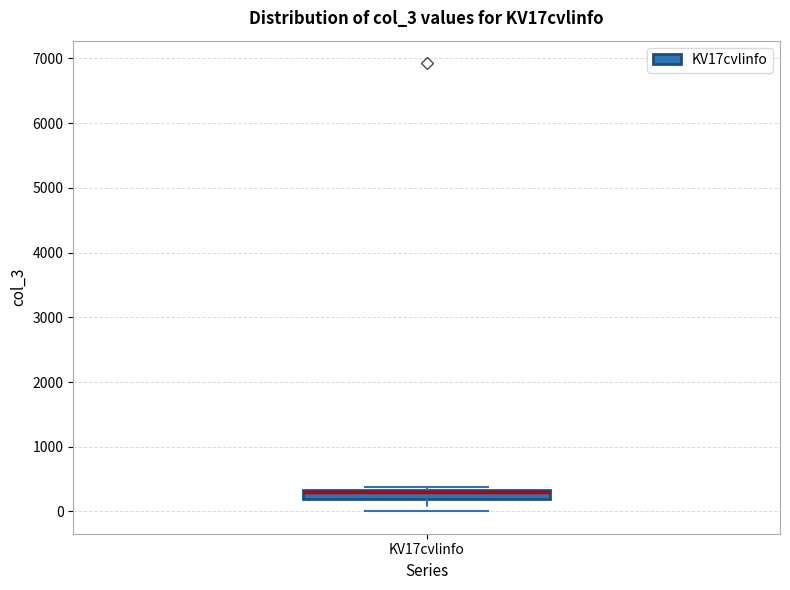

Where is the upper edge of the box for KV17cvlinfo on the y-axis? The values are not printed on the chart, so give them approximately, as read against the axis.

300